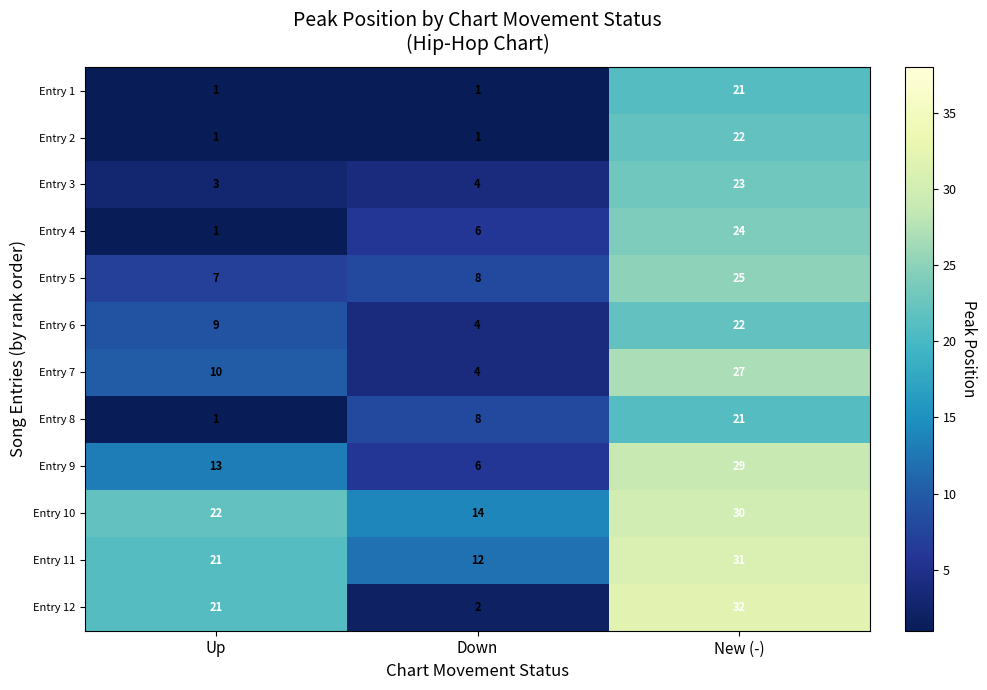

What is the greatest value displayed?

32